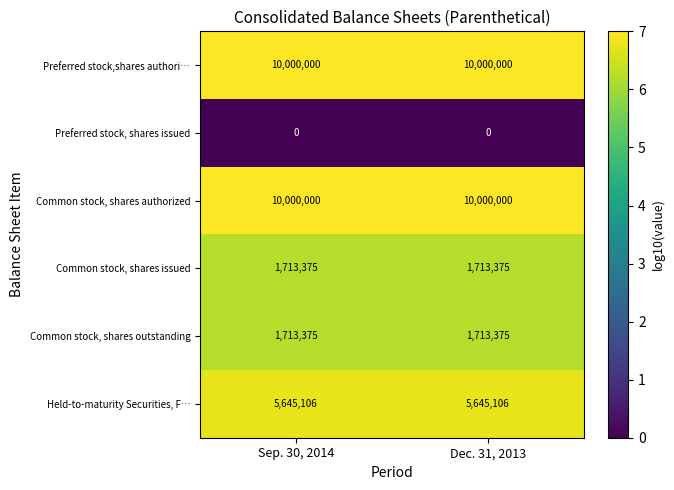

Reading left to right, extract all data points from this chart.

Preferred stock,shares authori…: Sep. 30, 2014=10000000	Dec. 31, 2013=10000000
Preferred stock, shares issued: Sep. 30, 2014=0	Dec. 31, 2013=0
Common stock, shares authorized: Sep. 30, 2014=10000000	Dec. 31, 2013=10000000
Common stock, shares issued: Sep. 30, 2014=1713375	Dec. 31, 2013=1713375
Common stock, shares outstanding: Sep. 30, 2014=1713375	Dec. 31, 2013=1713375
Held-to-maturity Securities, F…: Sep. 30, 2014=5645106	Dec. 31, 2013=5645106